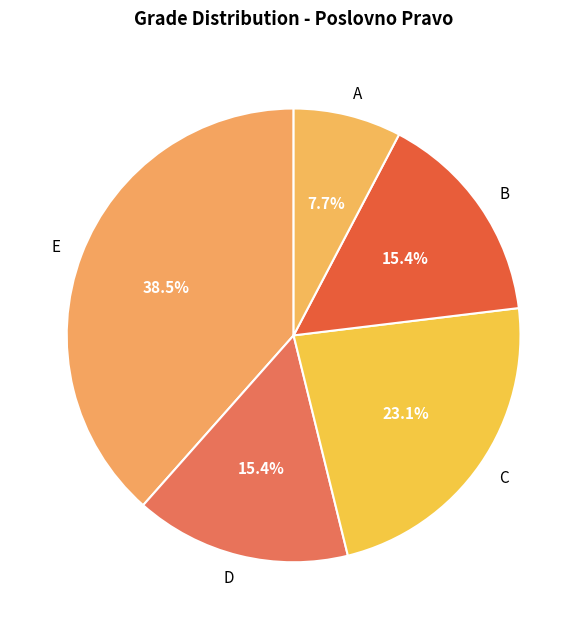

How much of the chart is everything except A?

92.3%